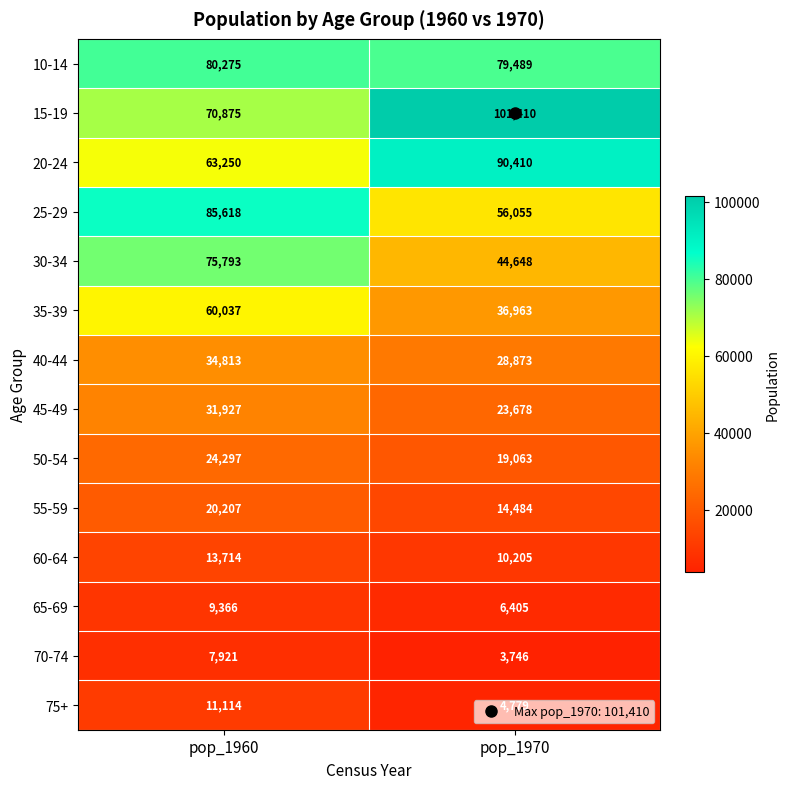

Is it true that 75+ equals 4779 at pop_1970?

True